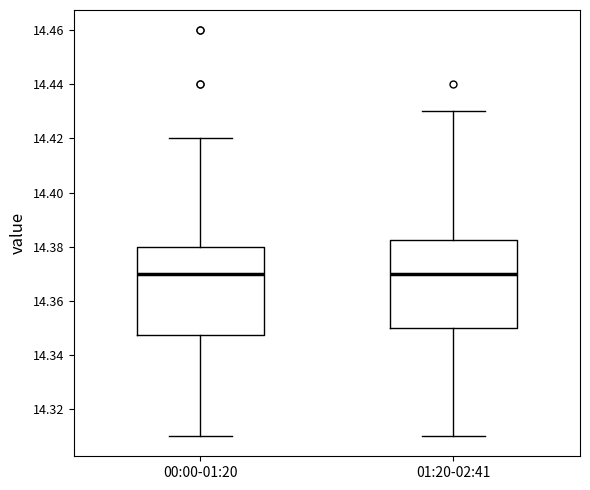

Where does the lower whisker of the box for 00:00-01:20 end on the y-axis? The values are not printed on the chart, so give them approximately, as read against the axis.

14.310